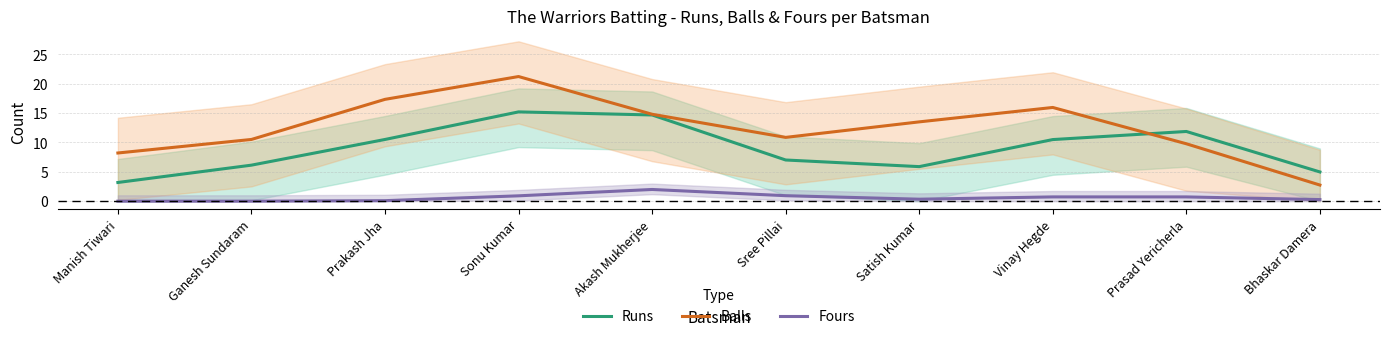

At Prakash Jha, list the series in order from smallest to largest.

Fours, Runs, Balls